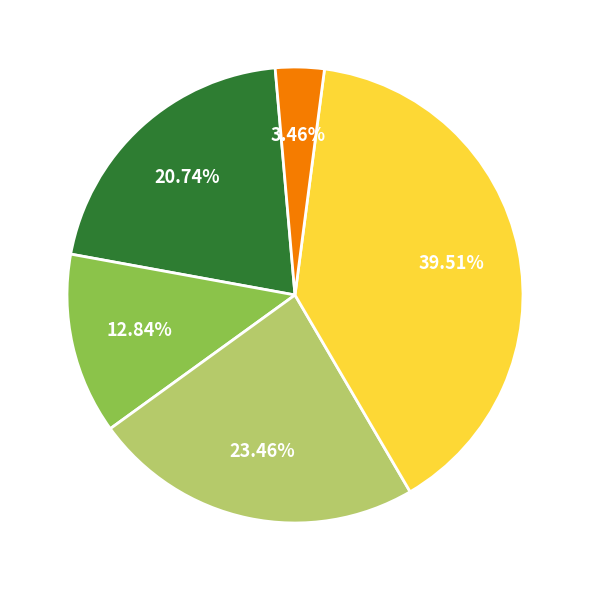

Is there any slice that represents more than half of the pie?

No